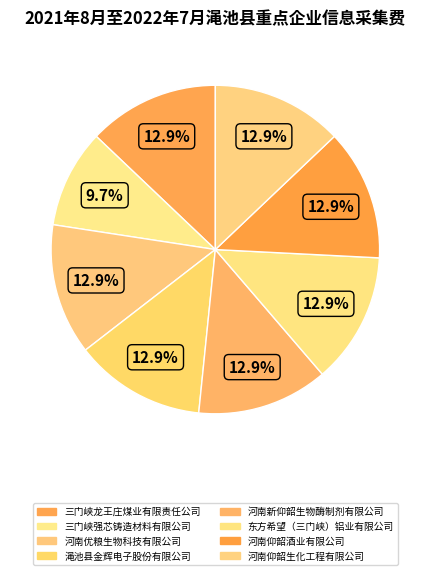

Rank the categories by value from lowest to highest.

三门峡强芯铸造材料有限公司, 三门峡龙王庄煤业有限责任公司, 河南优粮生物科技有限公司, 渑池县金辉电子股份有限公司, 河南新仰韶生物酶制剂有限公司, 东方希望（三门峡）铝业有限公司, 河南仰韶酒业有限公司, 河南仰韶生化工程有限公司